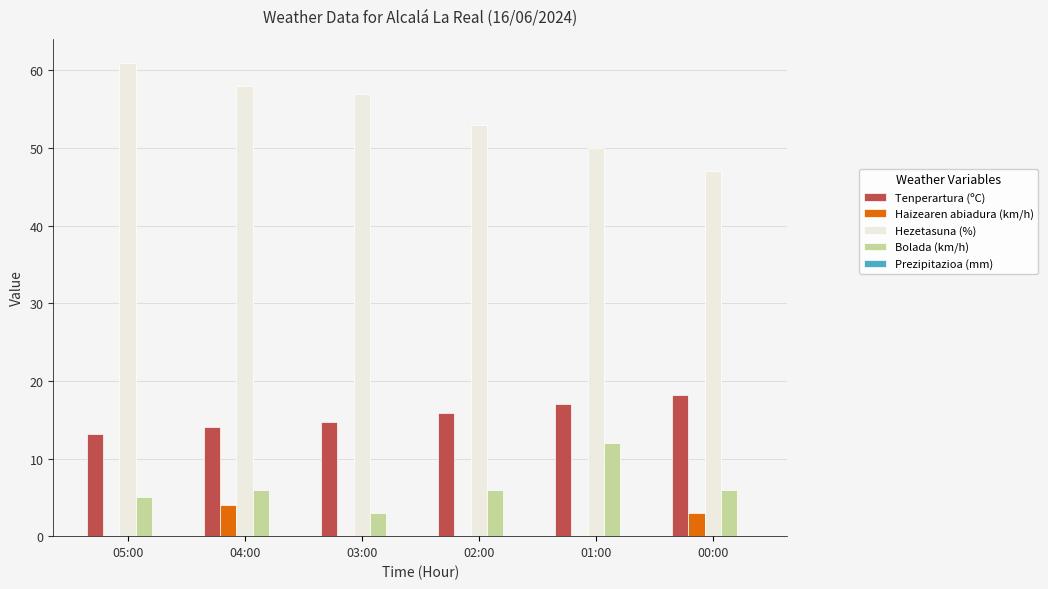

Which category has the highest value across all series?

05:00